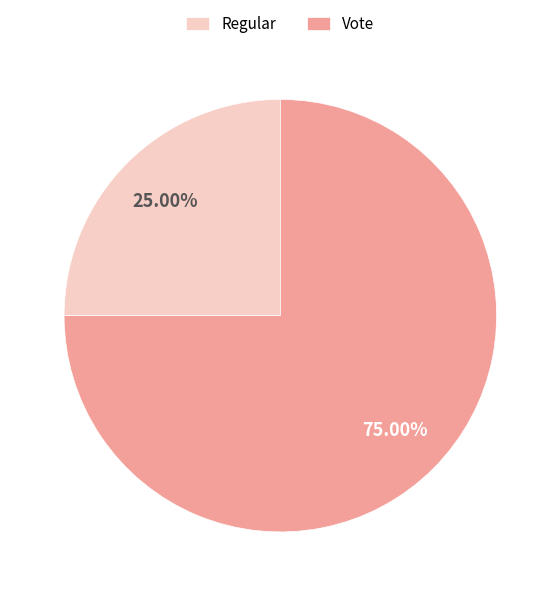

Which has a higher value, Vote or Regular?

Vote